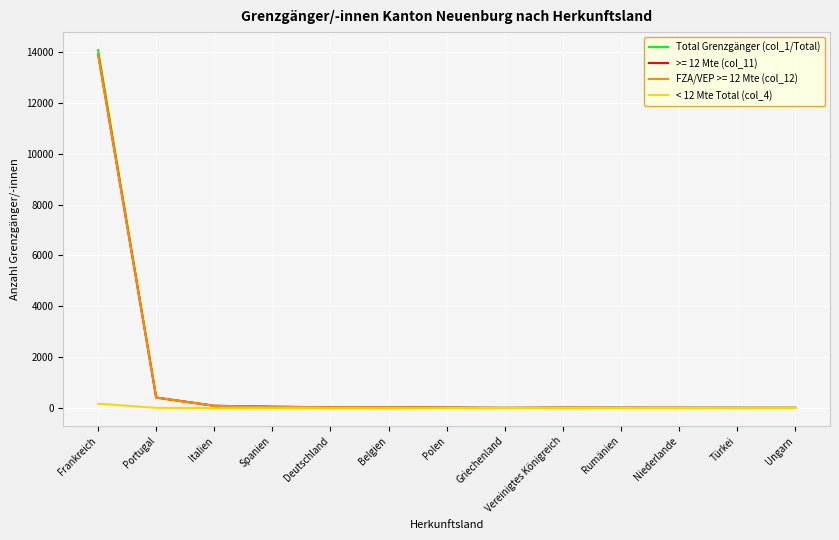

The value of >= 12 Mte (col_11) at Portugal is 409. True or false?

True